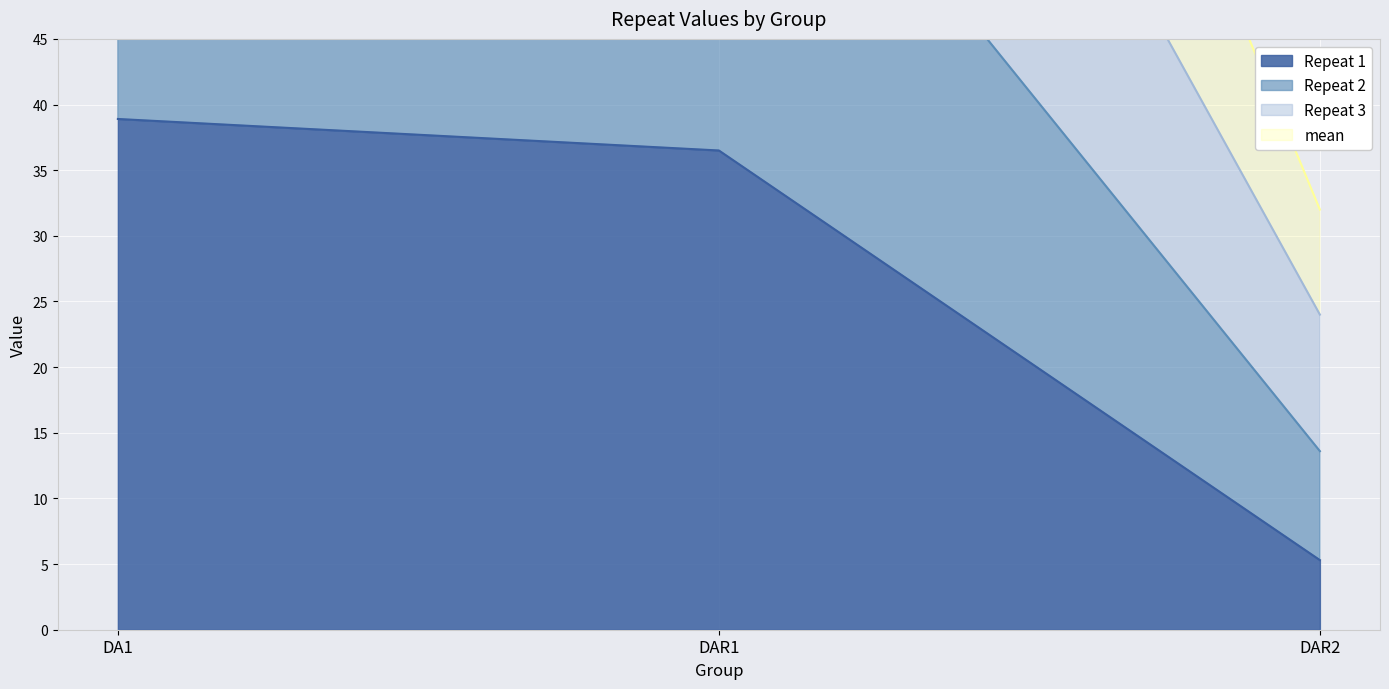

Reading right to left, transcribe all the data shown in this chart.

Repeat 1: DAR2=5.3	DAR1=36.5	DA1=38.9
Repeat 2: DAR2=13.6	DAR1=70.3	DA1=70.7
Repeat 3: DAR2=24.0	DAR1=106.8	DA1=109.6
mean: DAR2=32.0	DAR1=142.4	DA1=146.1